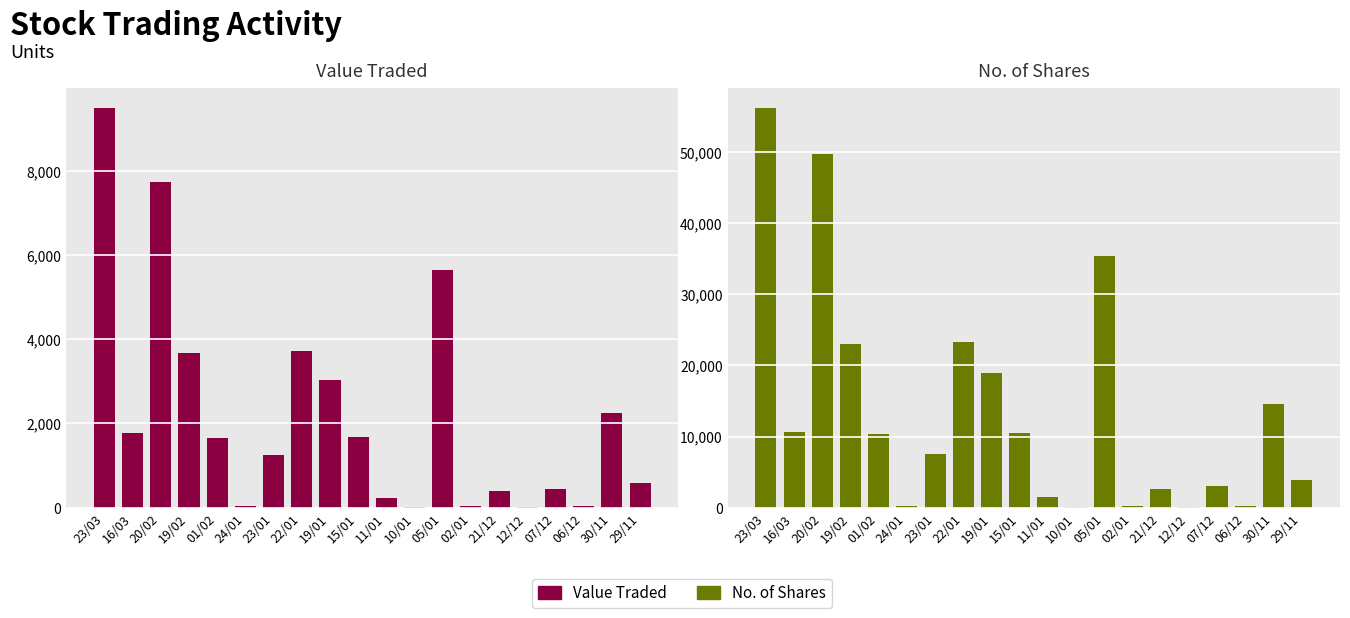

Is it true that Value Traded equals 52 at 11/01?

False